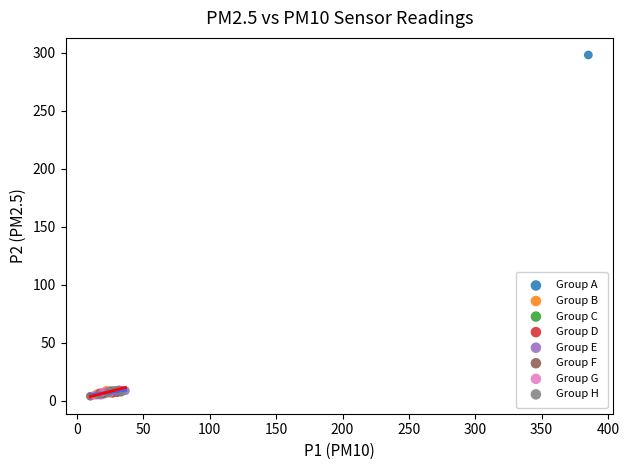

Which series reaches the maximum Y coordinate?

Group A